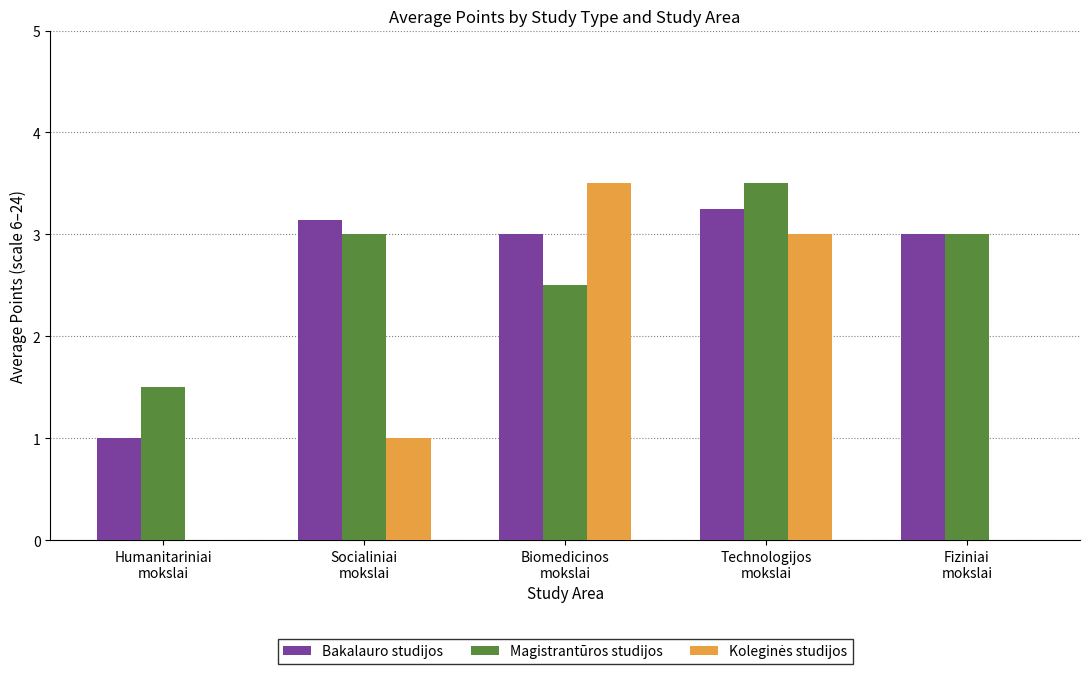

How many groups of bars are there?

5